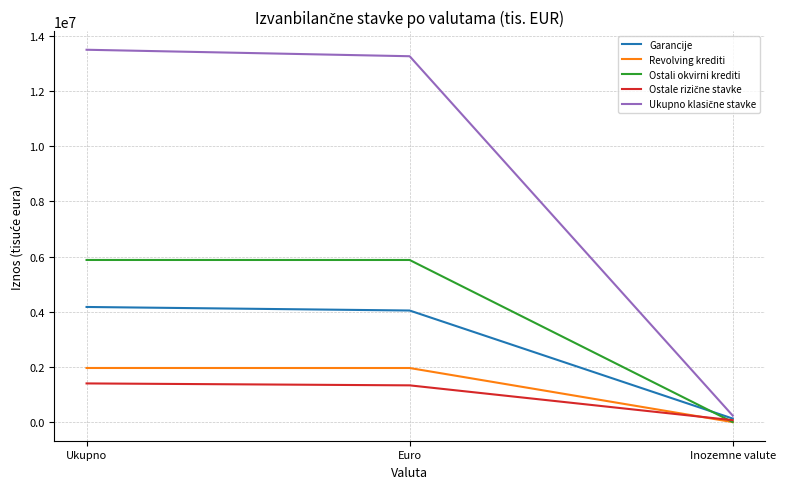

What is the spread (max minus min) of values at Ukupno?

12093989